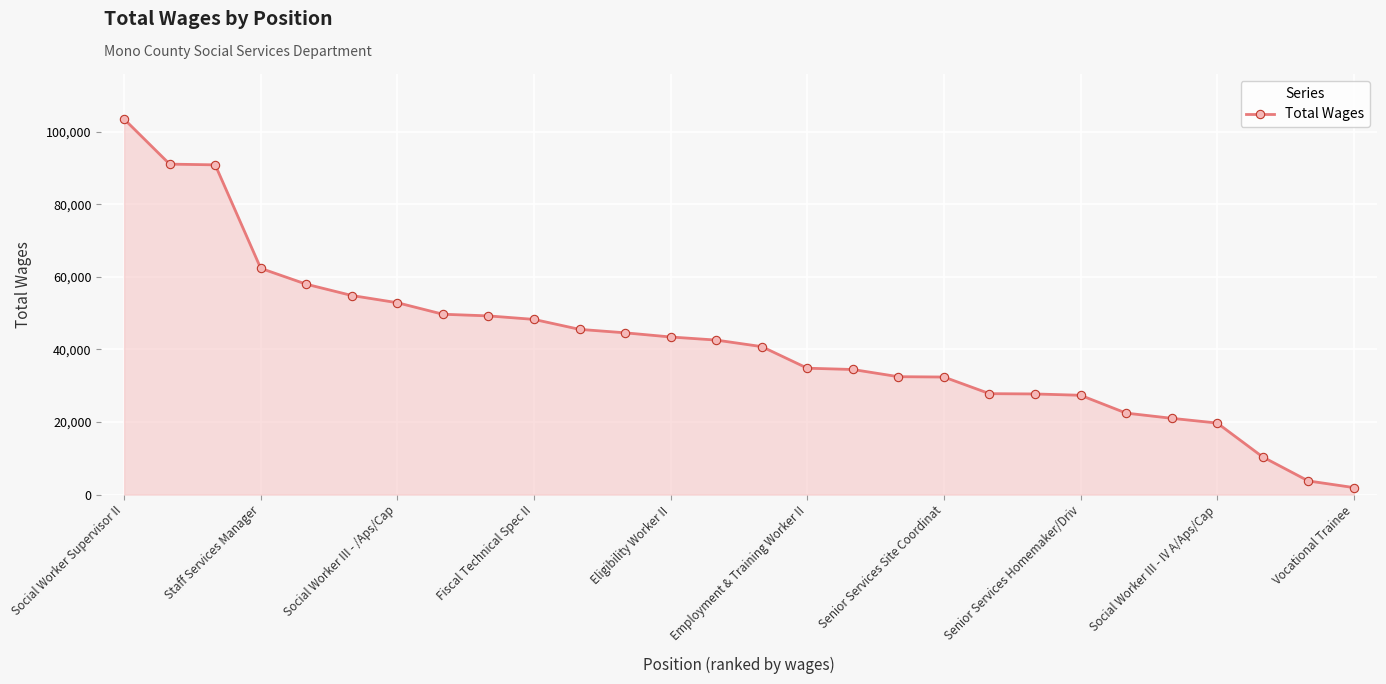

What is the difference between the maximum and minimum values?

101515